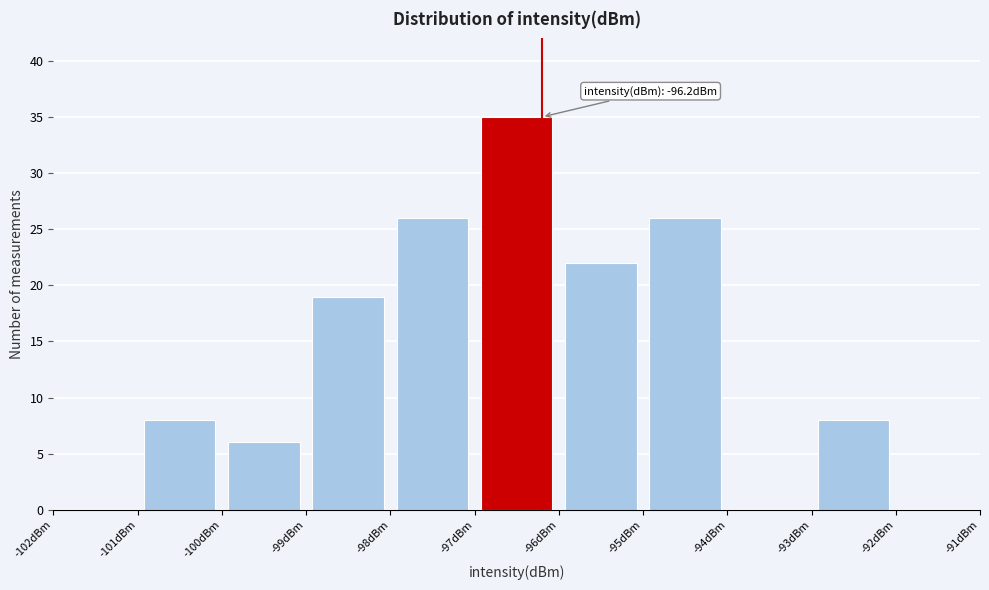

Over which range of the x-axis is the bar tallest?

-97 to -96